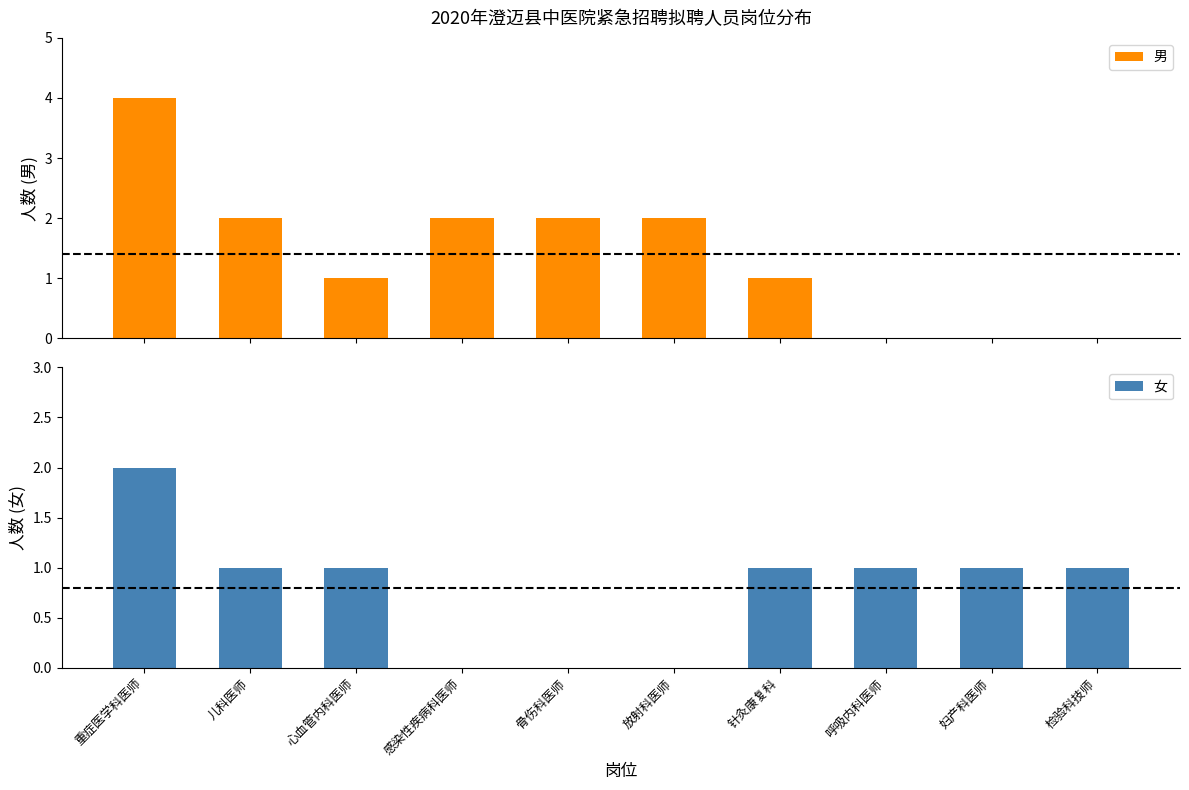

What is the sum of the 男 values at 呼吸内科医师 and 骨伤科医师?

2